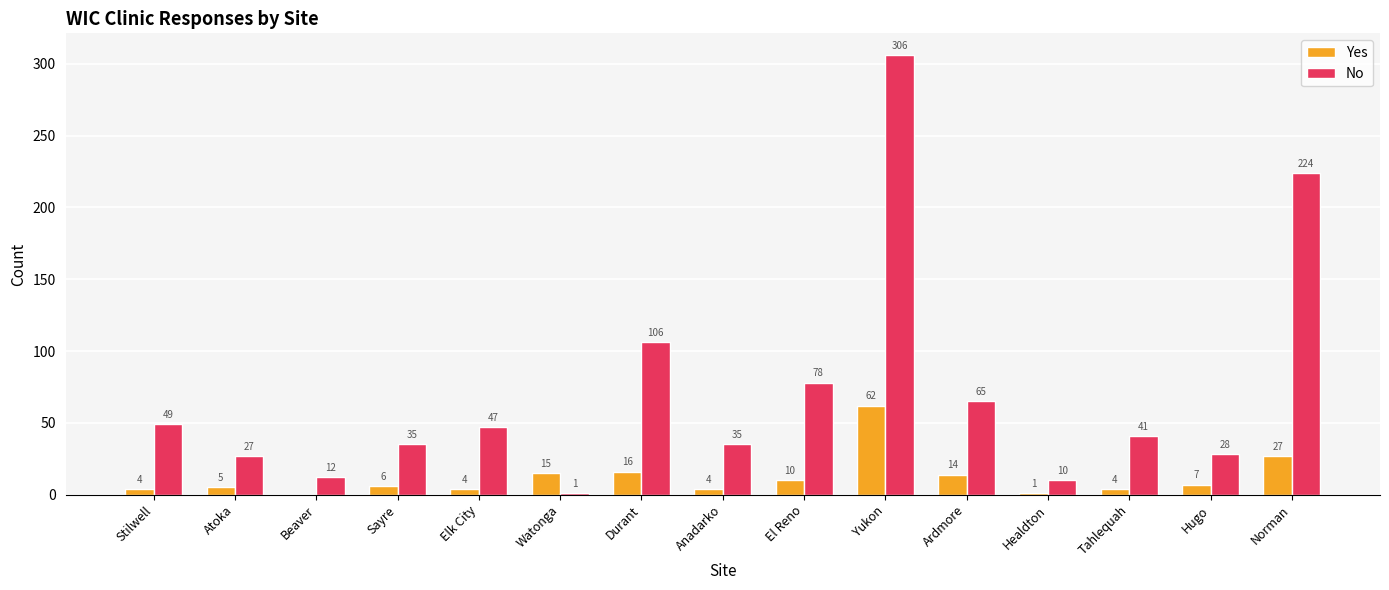

The Yes series shows 0 at Beaver. True or false?

True